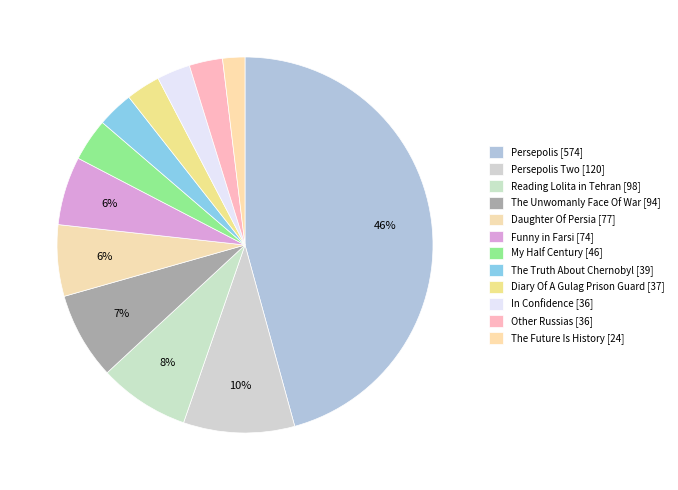

Count the number of slices in the pie.

12